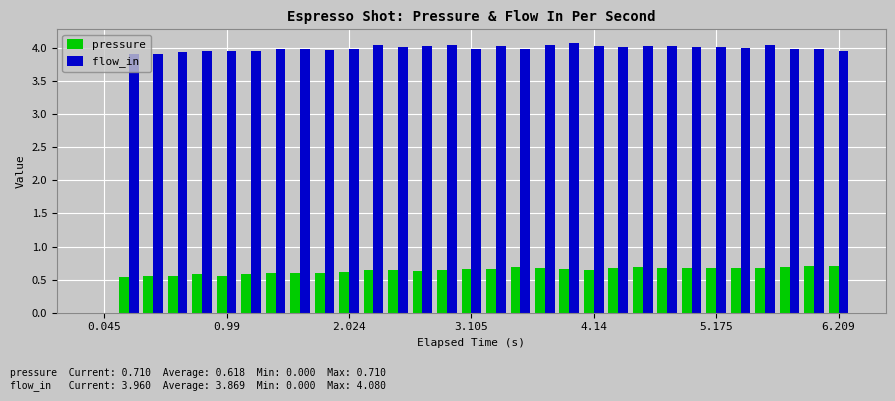

What is the maximum value shown in the chart?

4.1